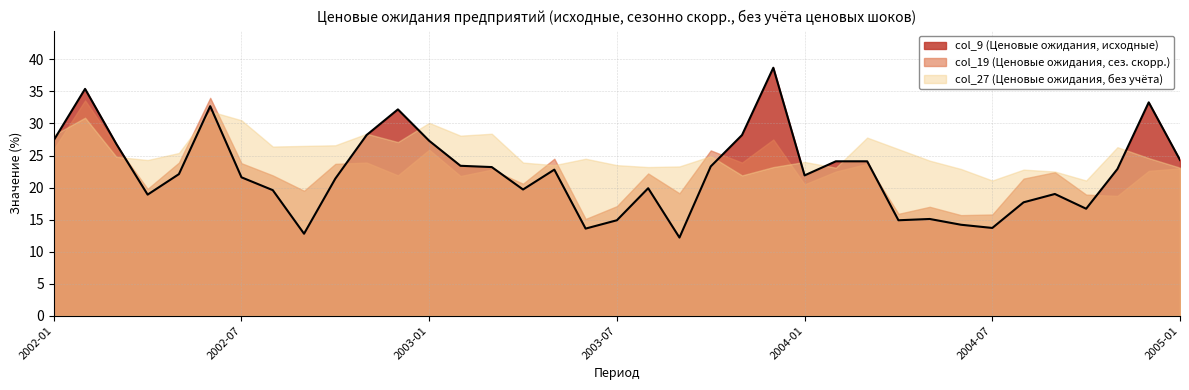

Does the chart have visible grid lines?

Yes